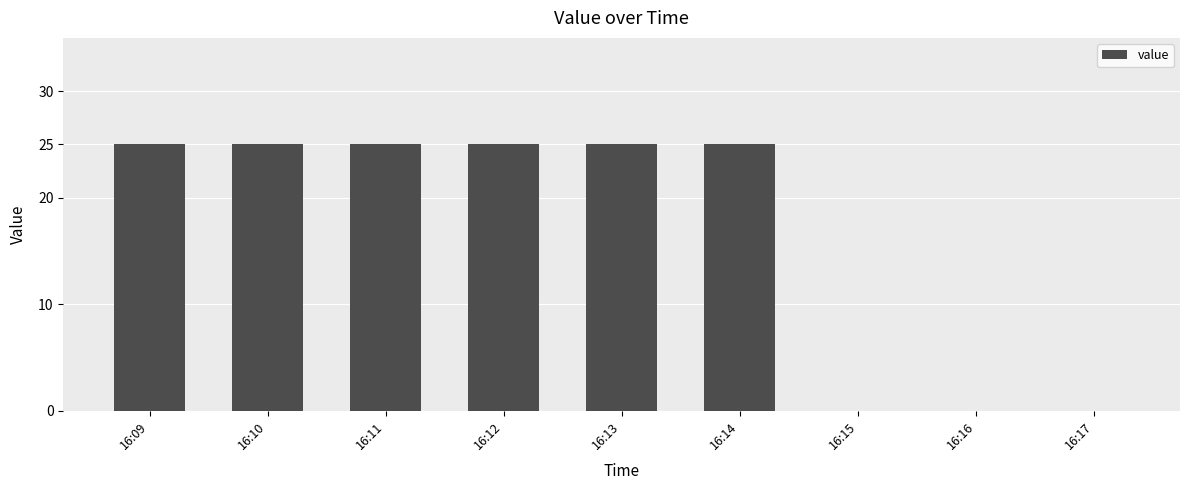

What is the sum of all values?

150